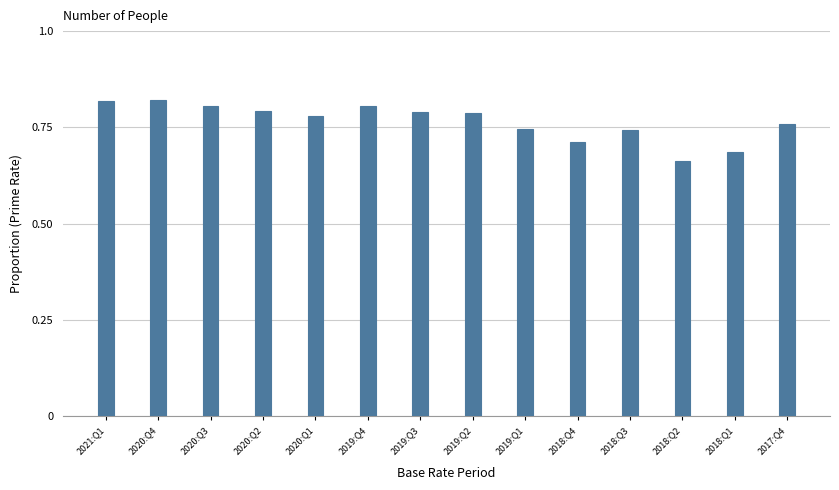

The chart shows a value of 0.8 at 2019:Q2. True or false?

True